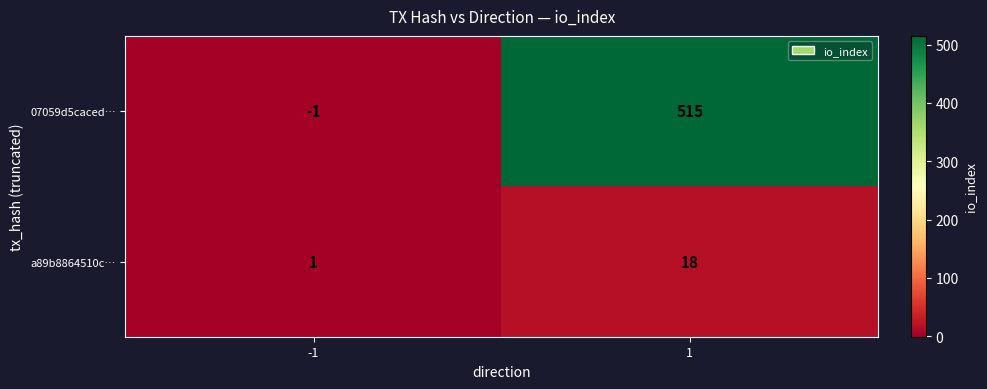

What is the difference between the maximum and minimum values in the 07059d5caced… series?

516